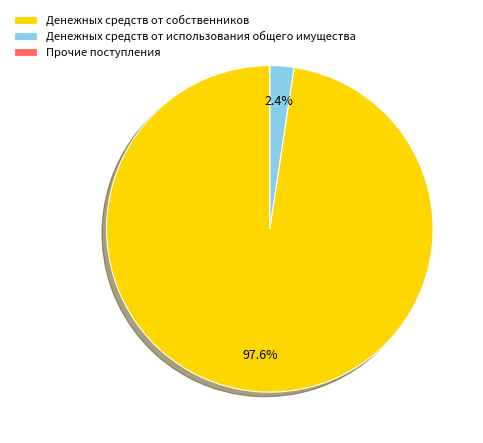

Does Денежных средств от использования общего имущества represent more than half of the total?

No